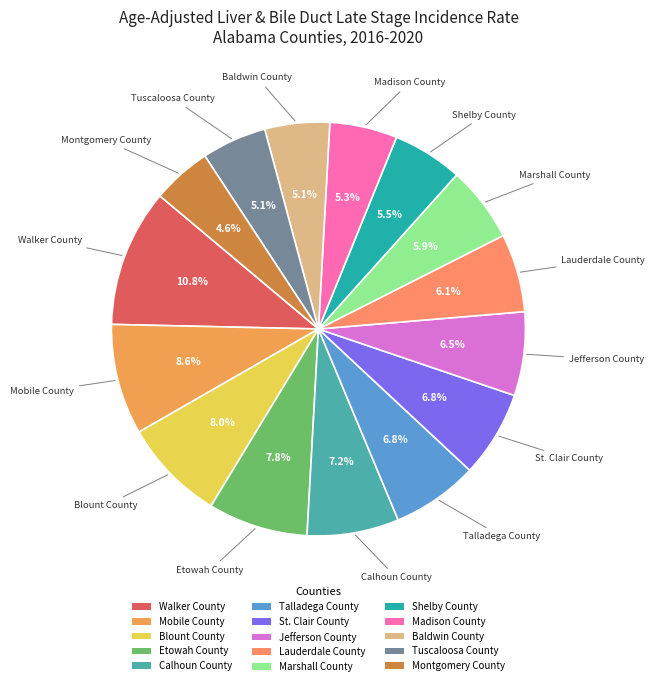

Does any single category account for the majority?

No